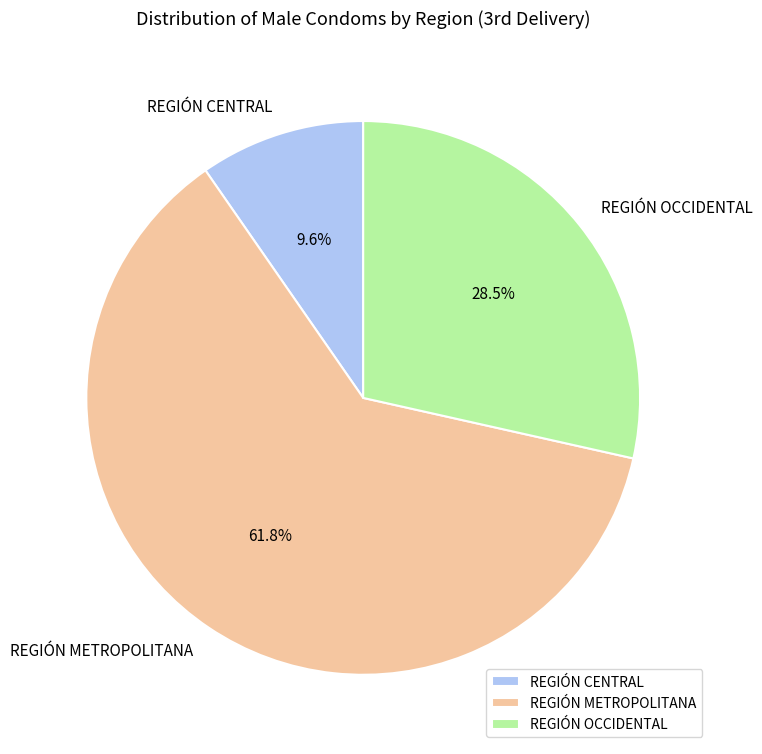

To the nearest percent, what is the average slice percentage?

33%